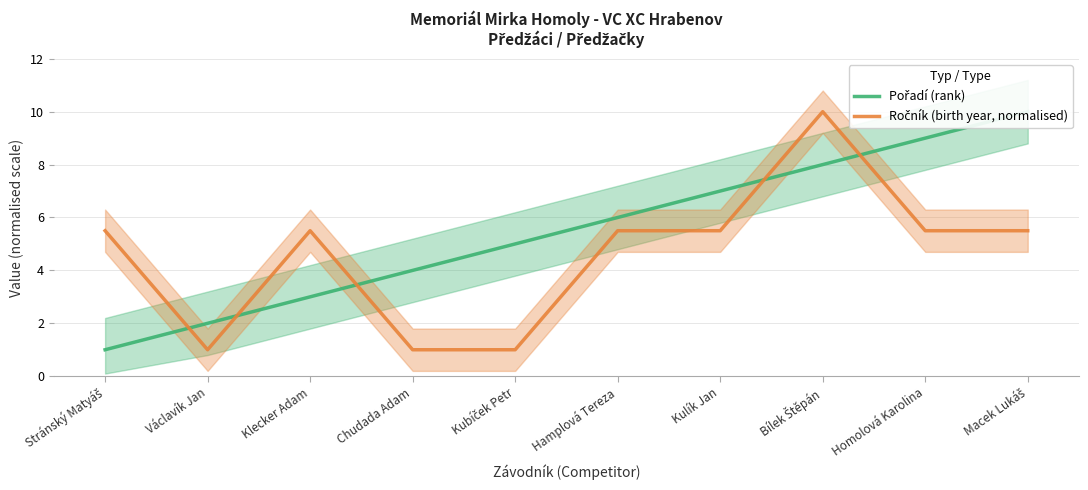

Which category has the lowest value across all series?

Stránský Matyáš